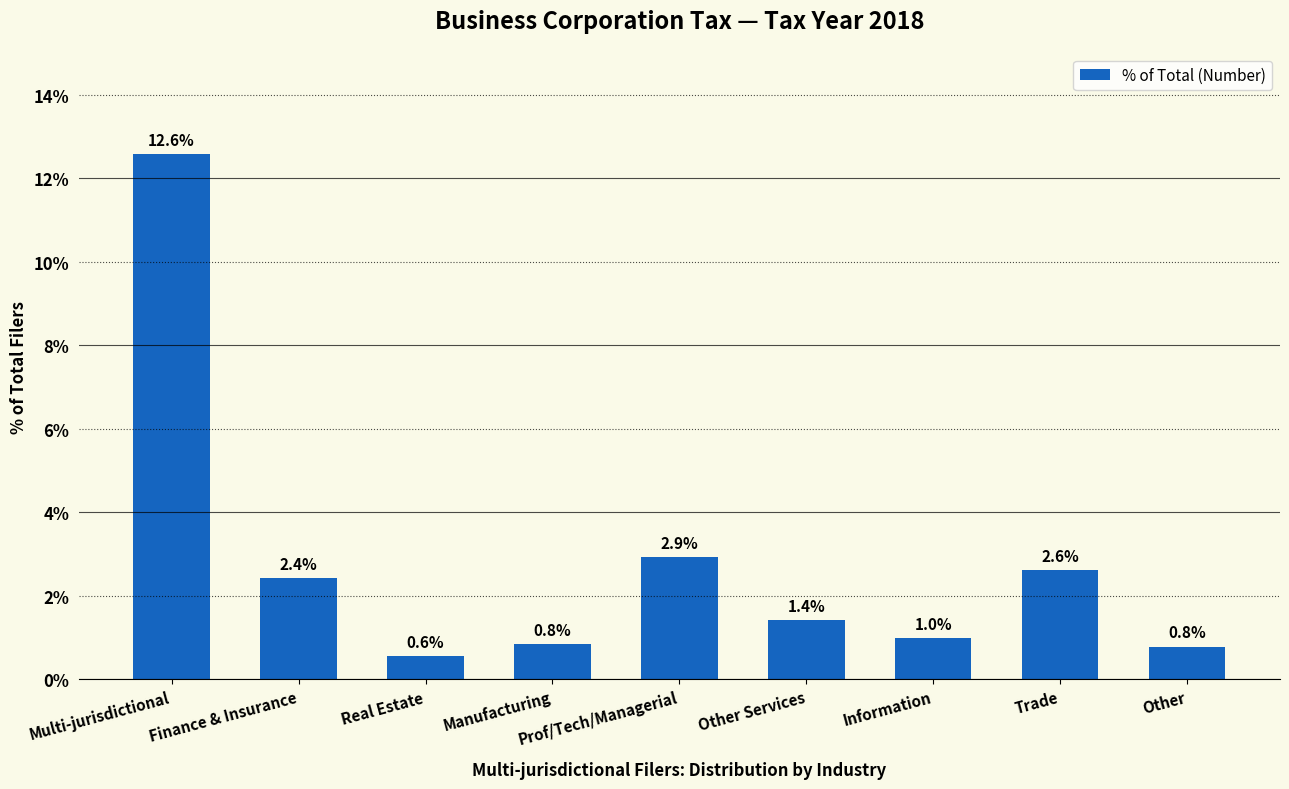

How many bars are there in total?

9